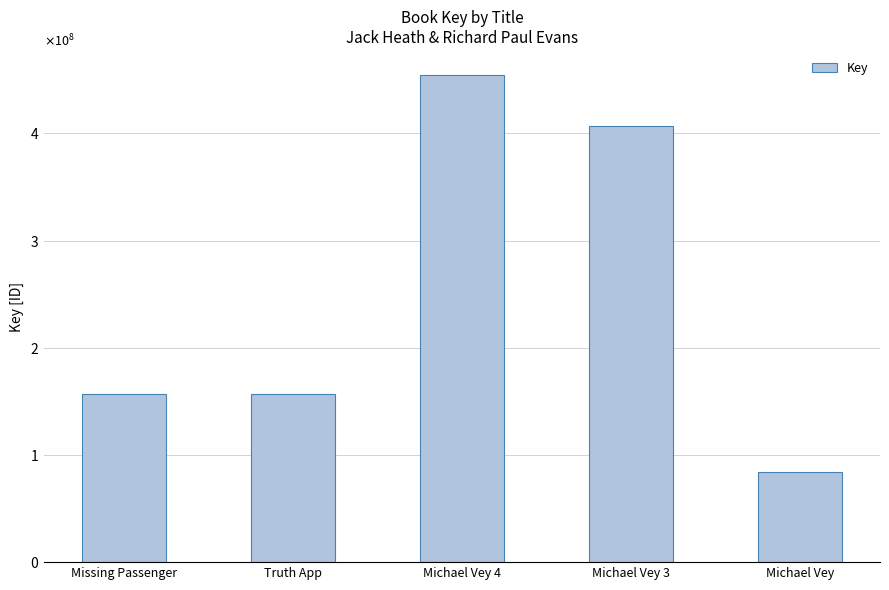

Does the chart contain any negative values?

No